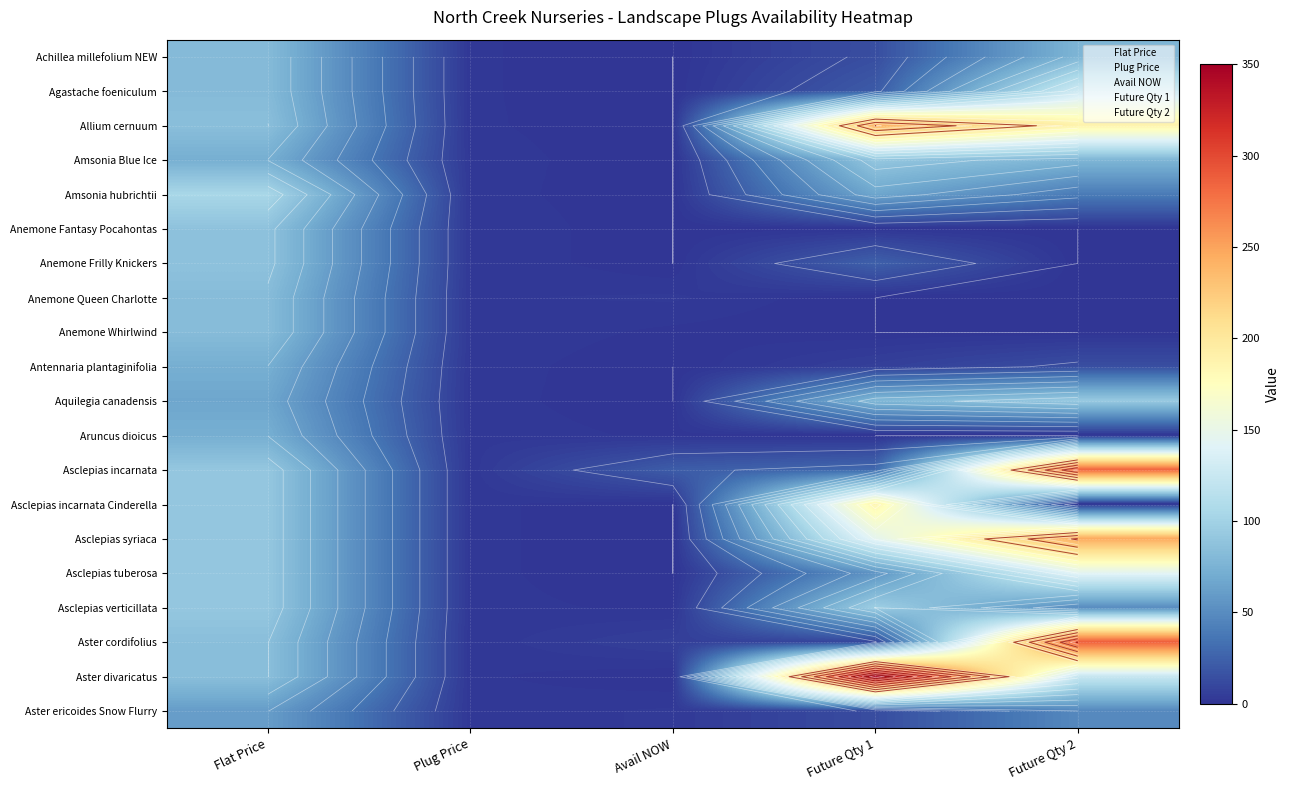

The value of Aster ericoides Snow Flurry at Avail NOW is 5.1. True or false?

False